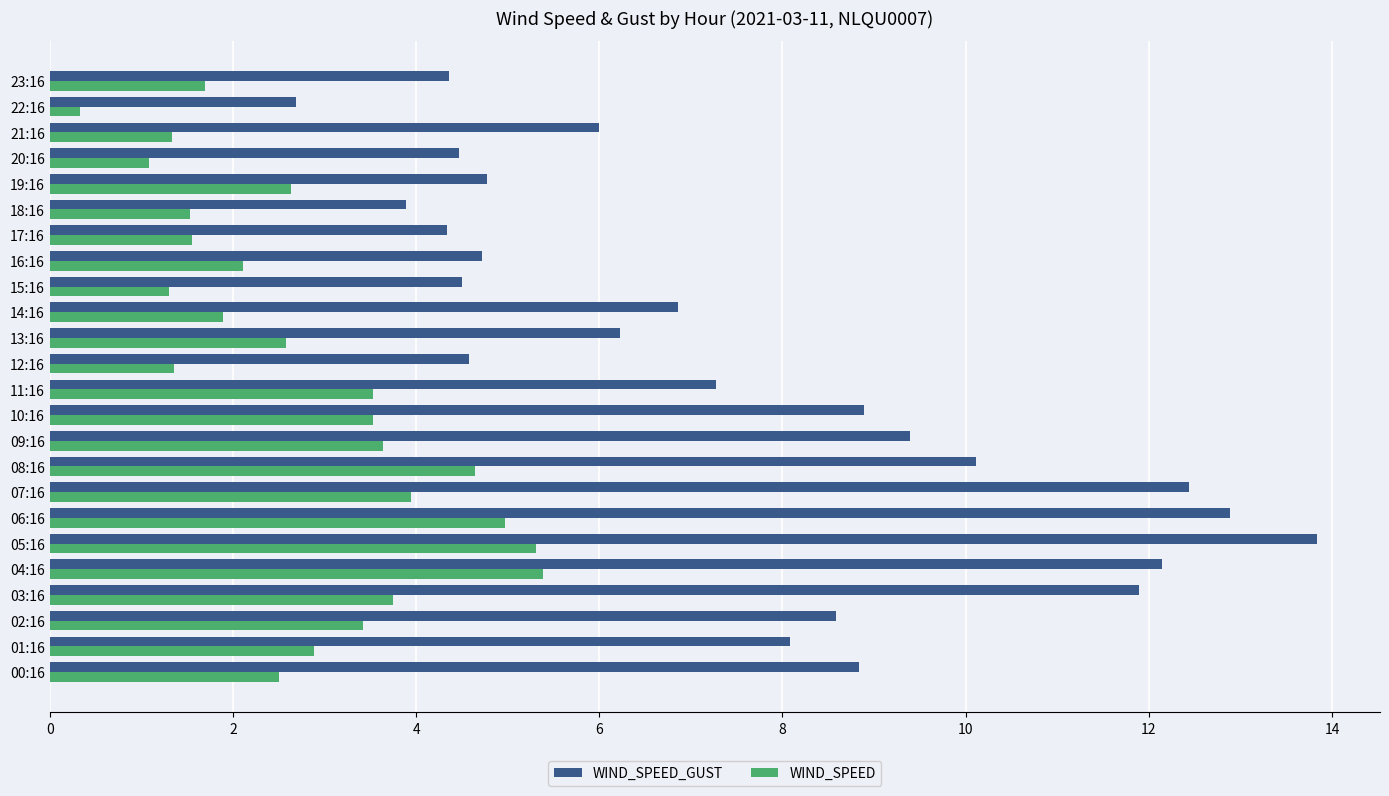

What is the lowest value of the WIND_SPEED series?

0.3